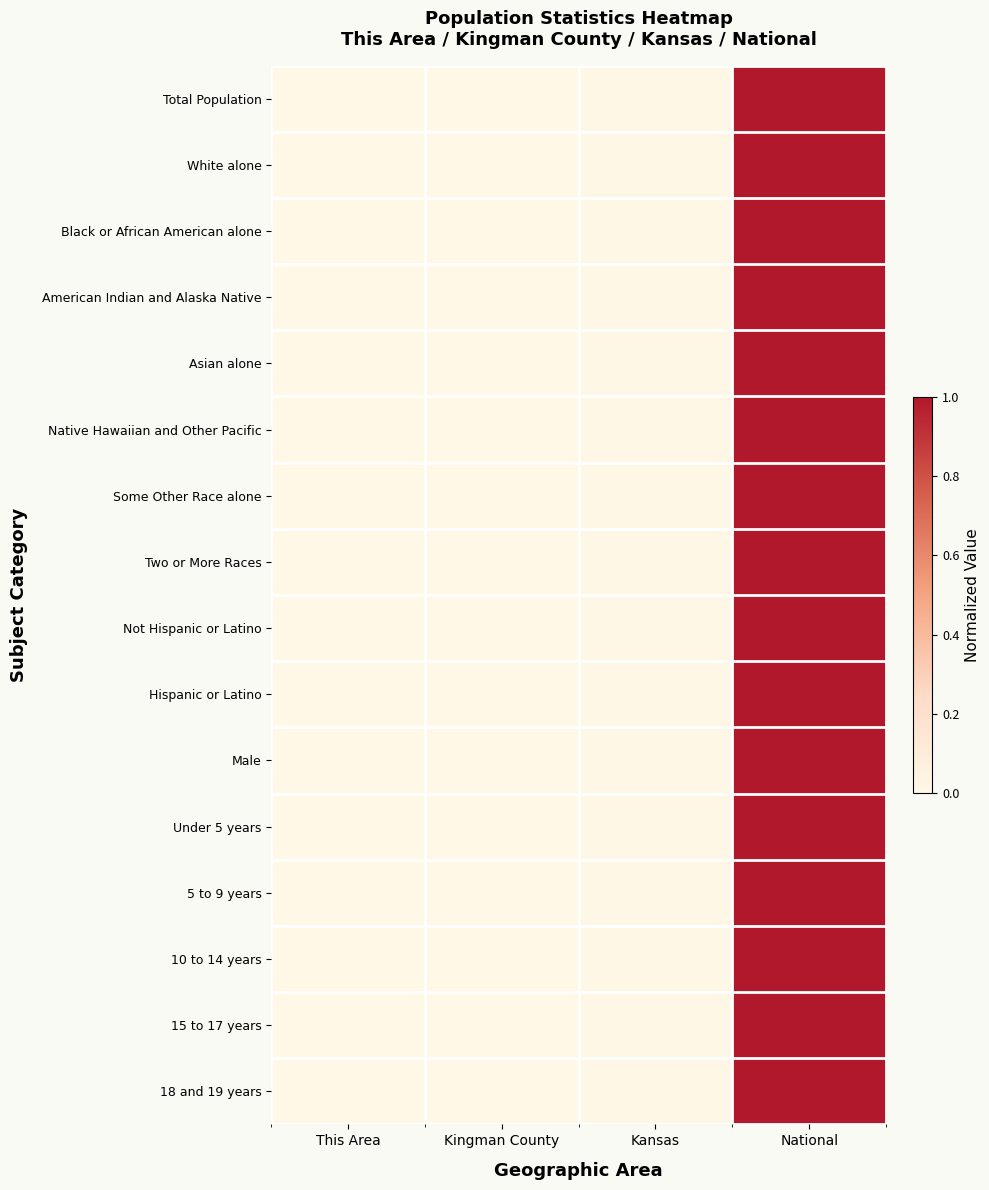

How many categories are shown in the chart?

4